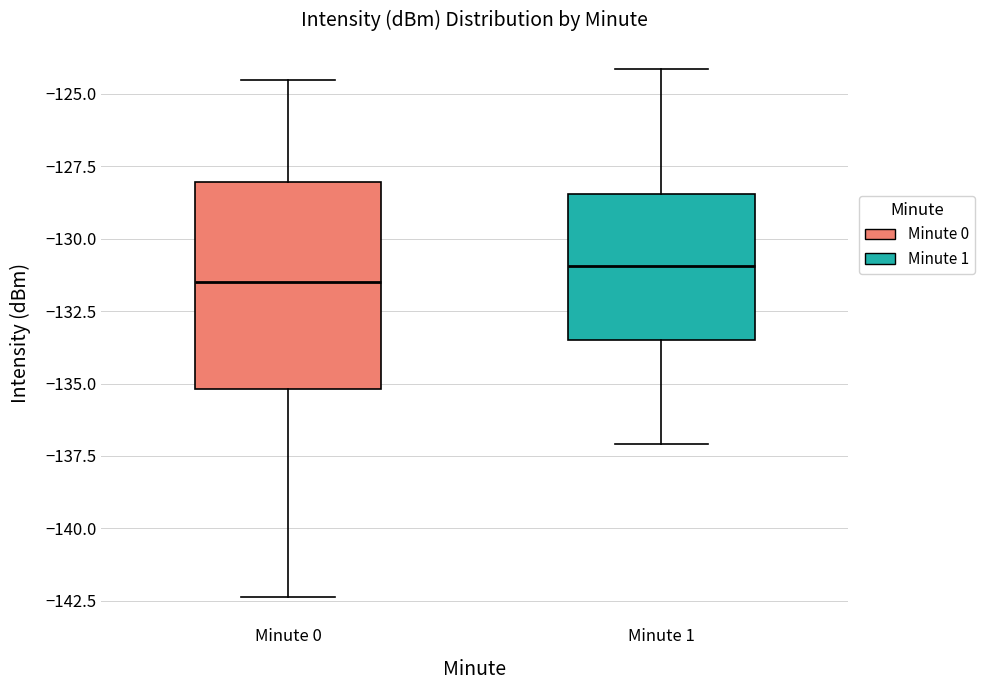

Reading left to right, read every box against the y-axis: the position of its median line, the range the box covers, and the ends of its whiskers. The values are not printed on the chart, so give them approximately, as read against the axis.

Minute 0: median -131.5, box -135.0 to -128.0, whiskers -142.5 to -124.5
Minute 1: median -131.0, box -133.5 to -128.5, whiskers -137.0 to -124.0